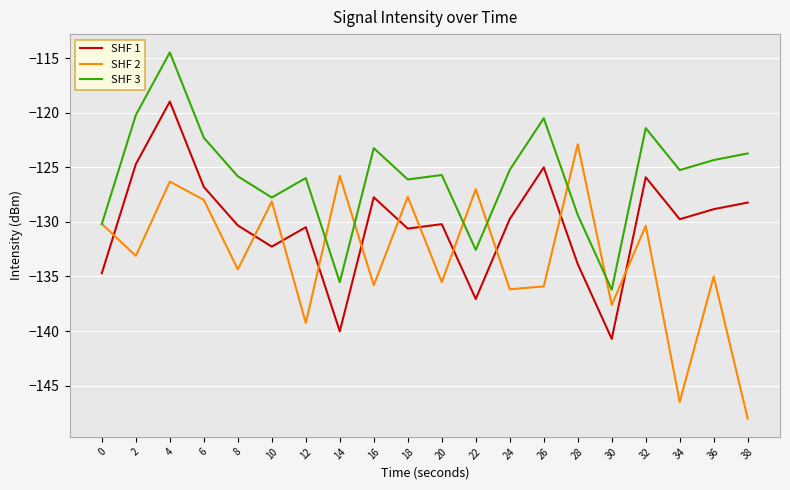

Between 2 and 12, which series saw the biggest shift?

SHF 2